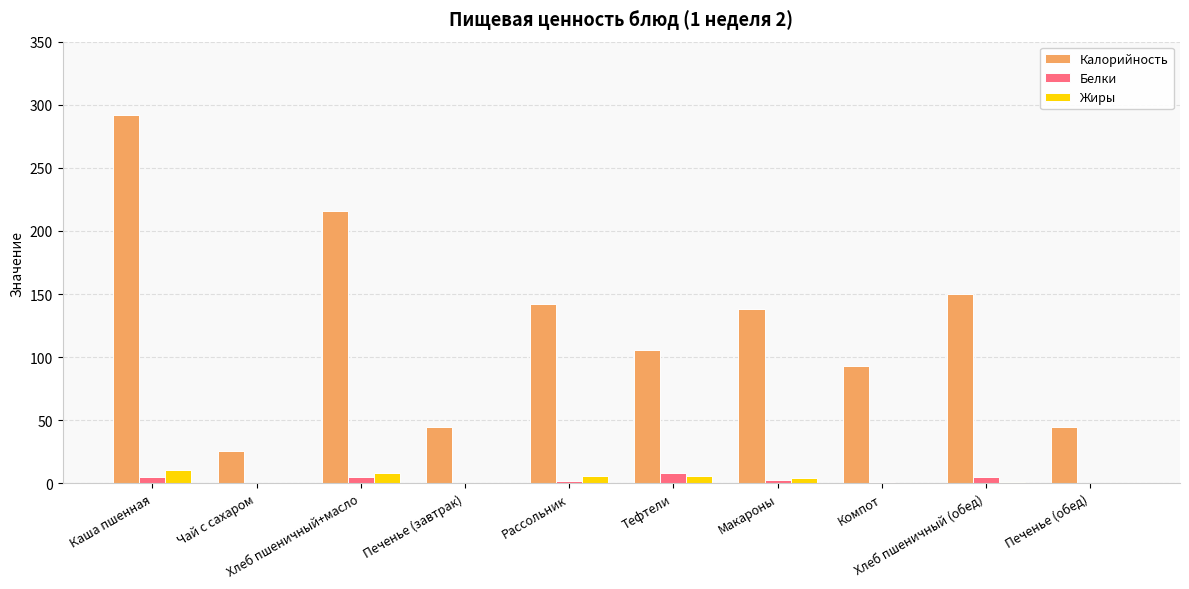

Which series has the largest total across all categories?

Калорийность